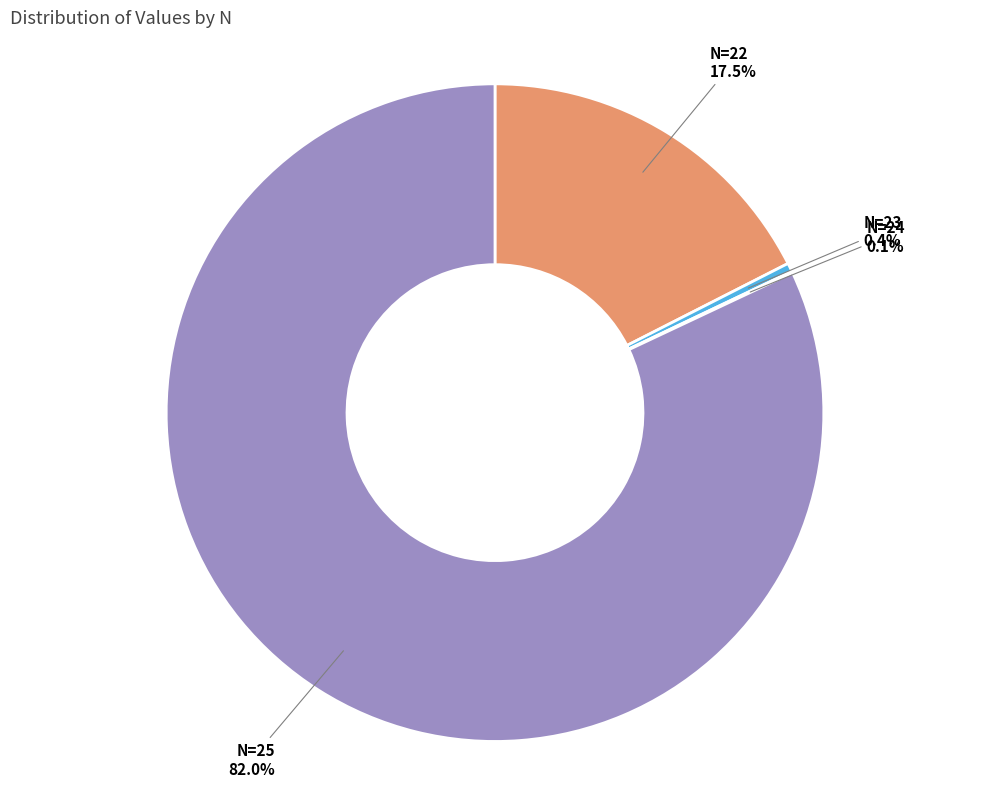

Is there a majority slice in this chart?

Yes